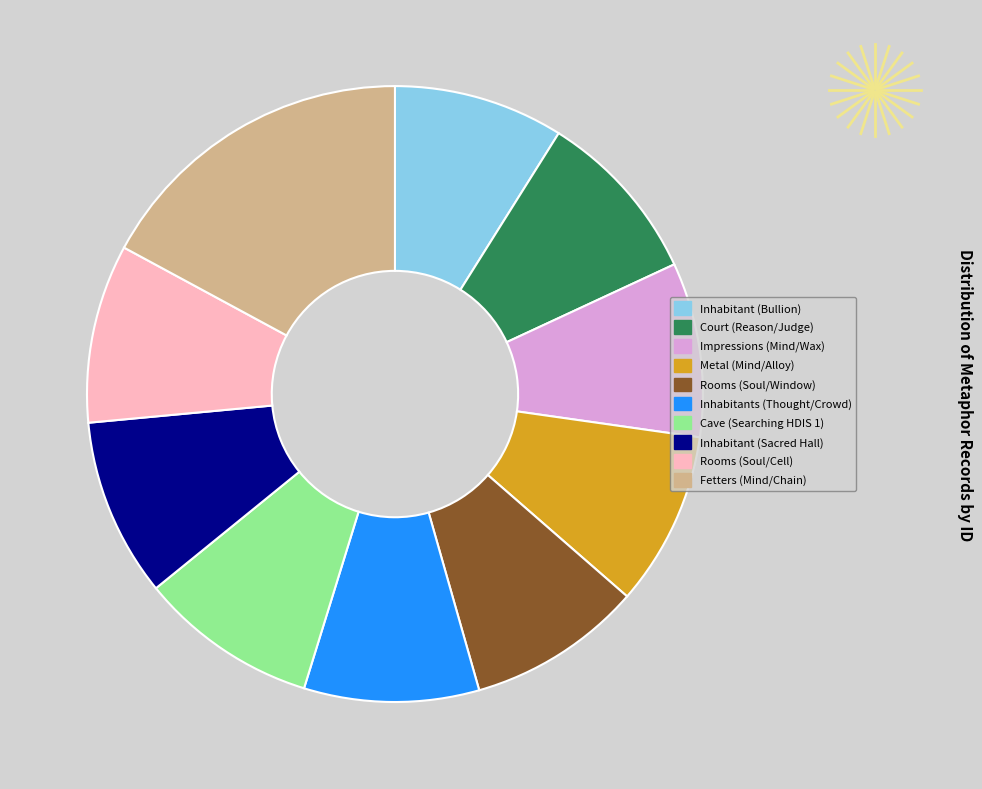

What is the ratio of the value at Inhabitant (Bullion) to the value at Inhabitant (Sacred Hall)?

1.0